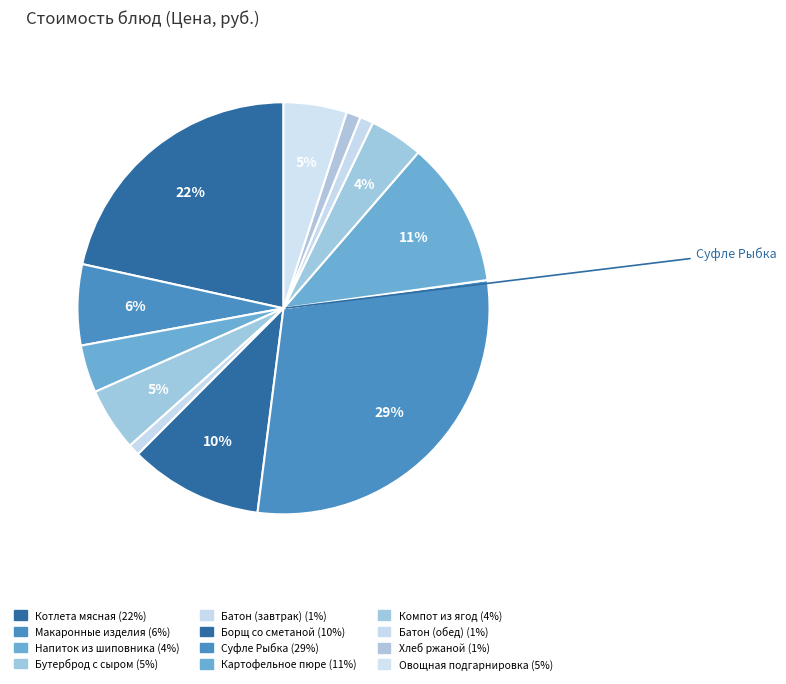

How many segments does this pie chart have?

12